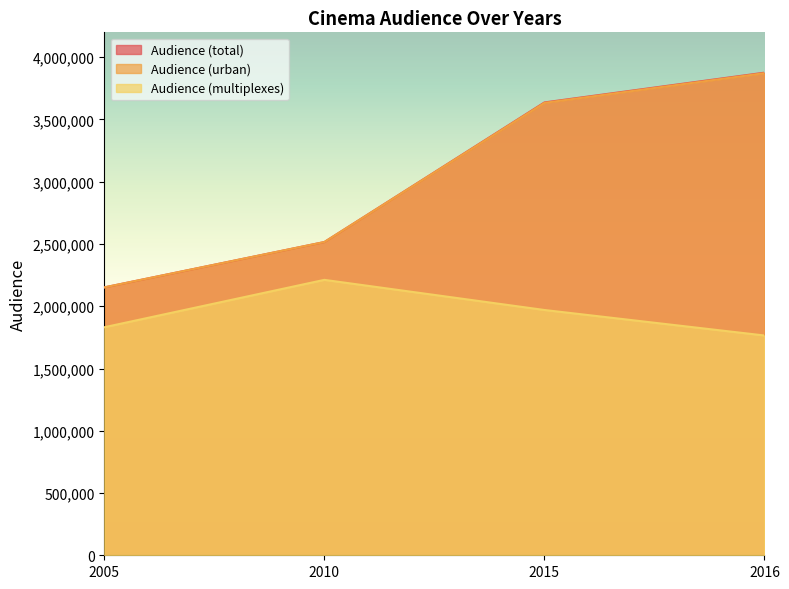

What are all the series names shown in the legend?

Audience (total), Audience (urban), Audience (multiplexes)